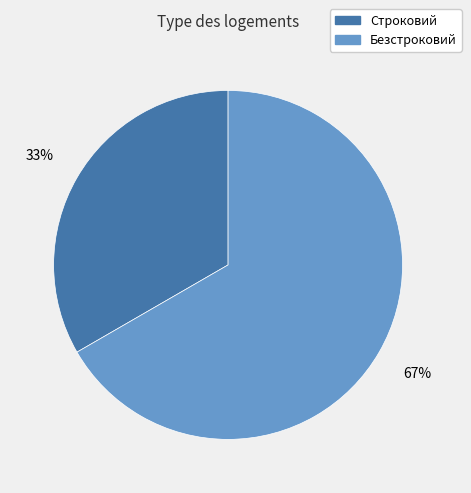

How many segments does this pie chart have?

2